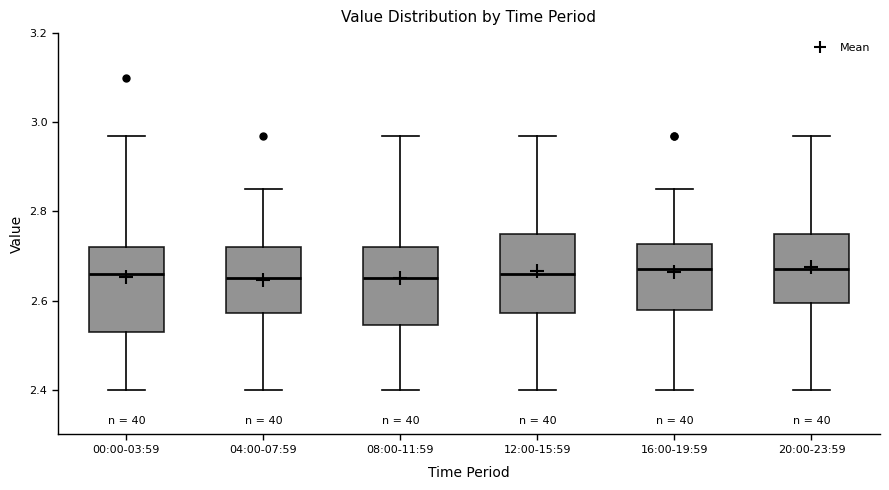

Where is the lower edge of the box for 20:00-23:59 on the y-axis? The values are not printed on the chart, so give them approximately, as read against the axis.

2.60